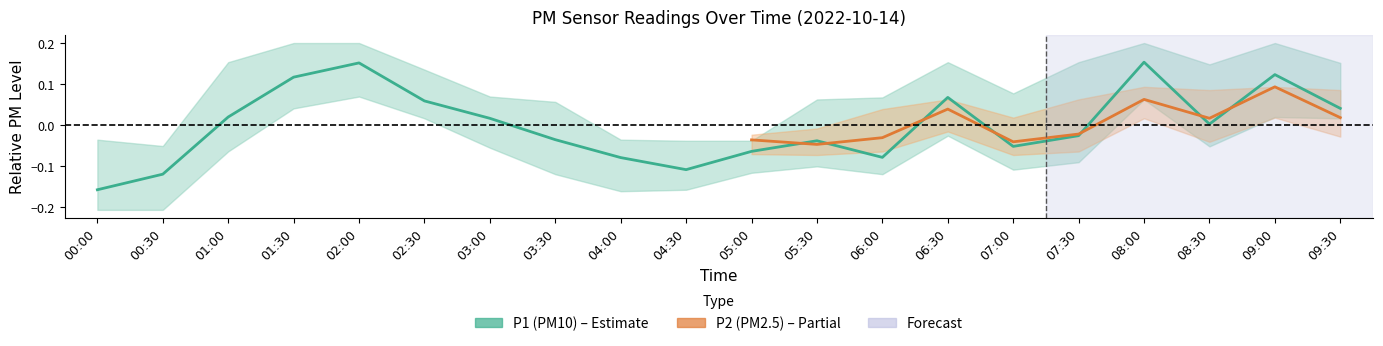

Rank the categories by value from highest to lowest.

08:00, 02:00, 09:00, 01:30, 06:30, 02:30, 09:30, 01:00, 03:00, 08:30, 07:30, 03:30, 05:30, 07:00, 05:00, 06:00, 04:00, 04:30, 00:30, 00:00